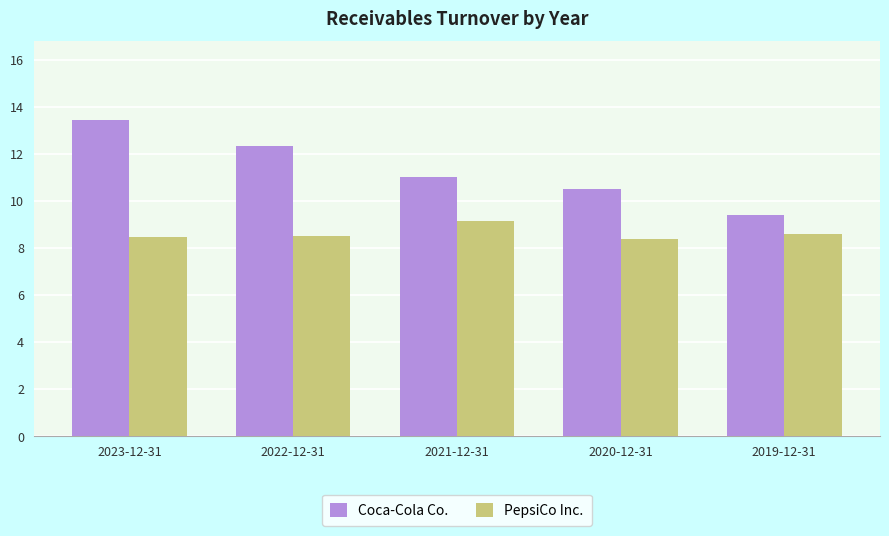

What position from the left is 2022-12-31?

2